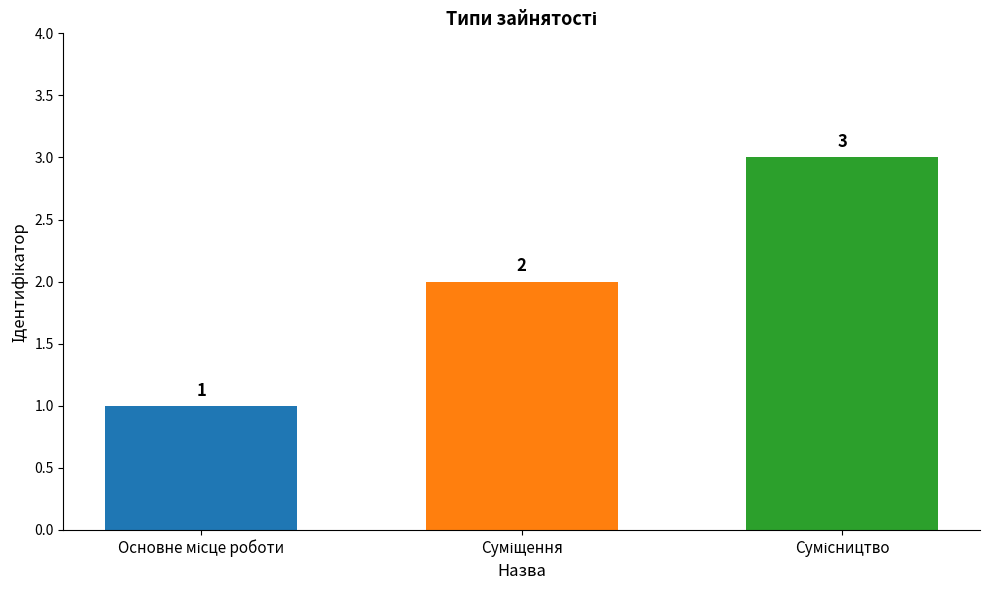

What is the maximum value shown in the chart?

3